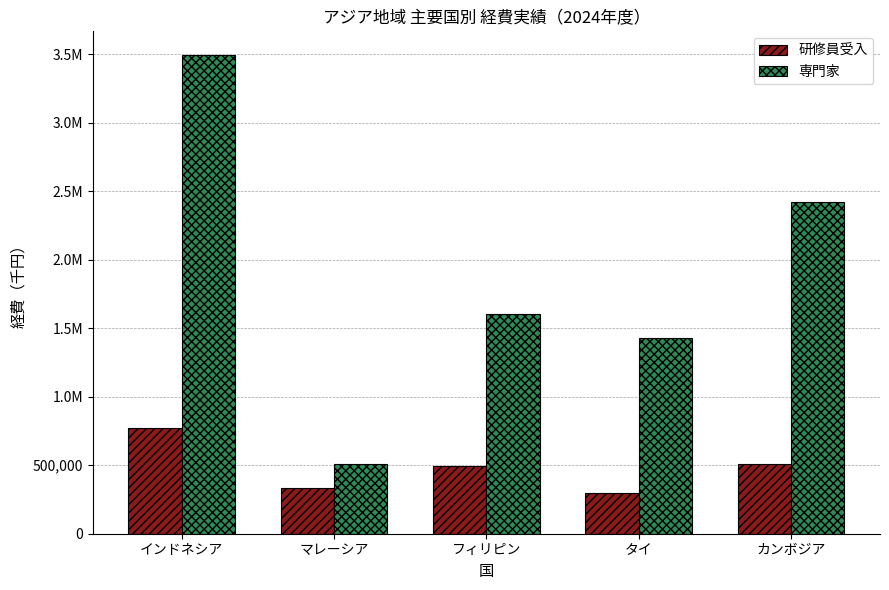

List the series in order of their overall mean, highest first.

専門家, 研修員受入